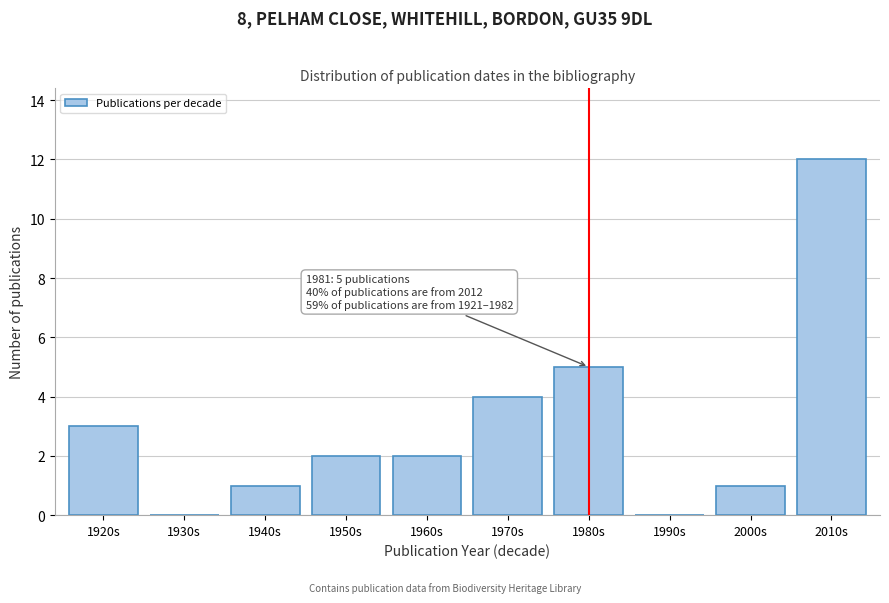

Reading left to right, list all the values displayed in this chart.

1920s=3	1930s=0	1940s=1	1950s=2	1960s=2	1970s=4	1980s=5	1990s=0	2000s=1	2010s=12